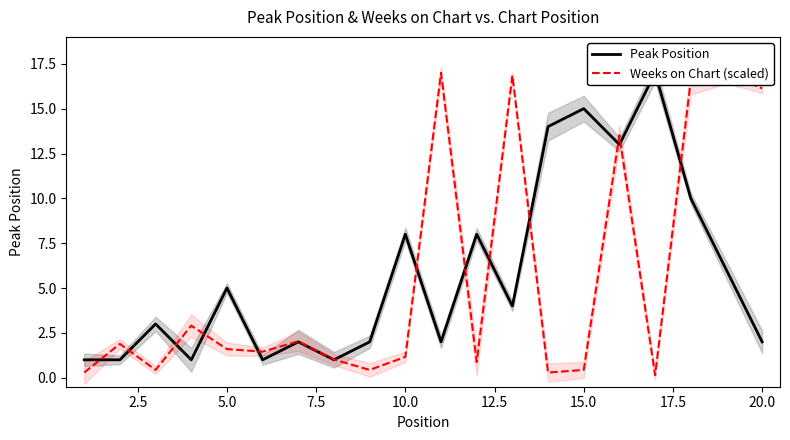

What is the sum of all Peak Position values?

116.0